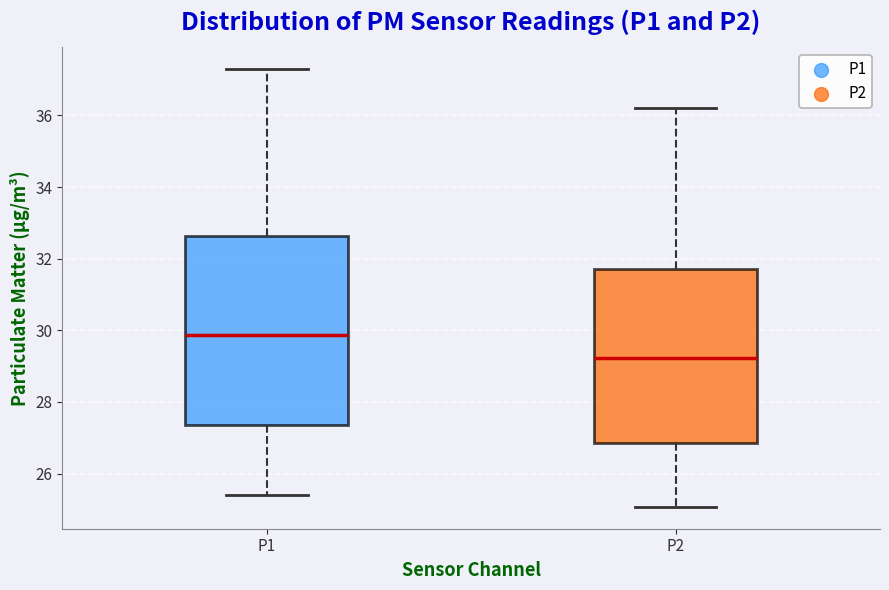

Where does the upper whisker of the box for P2 end on the y-axis? The values are not printed on the chart, so give them approximately, as read against the axis.

36.2